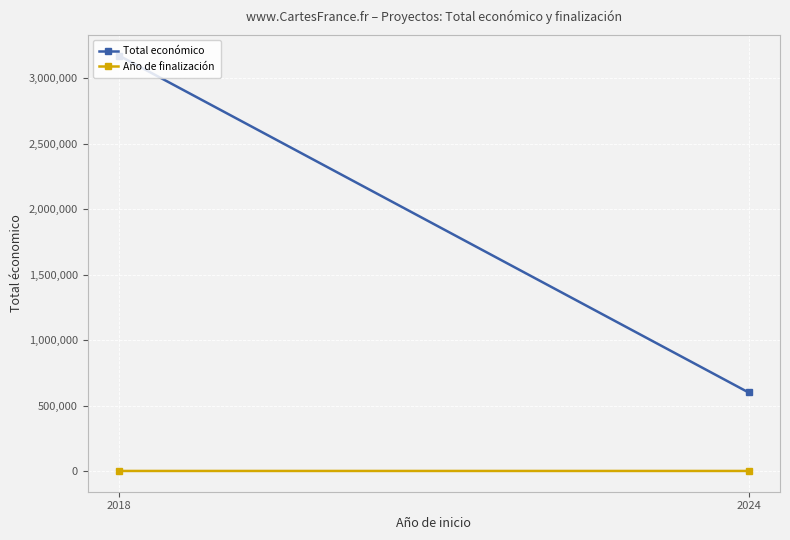

Where is Total económico nearest to the value 1888084?

2024